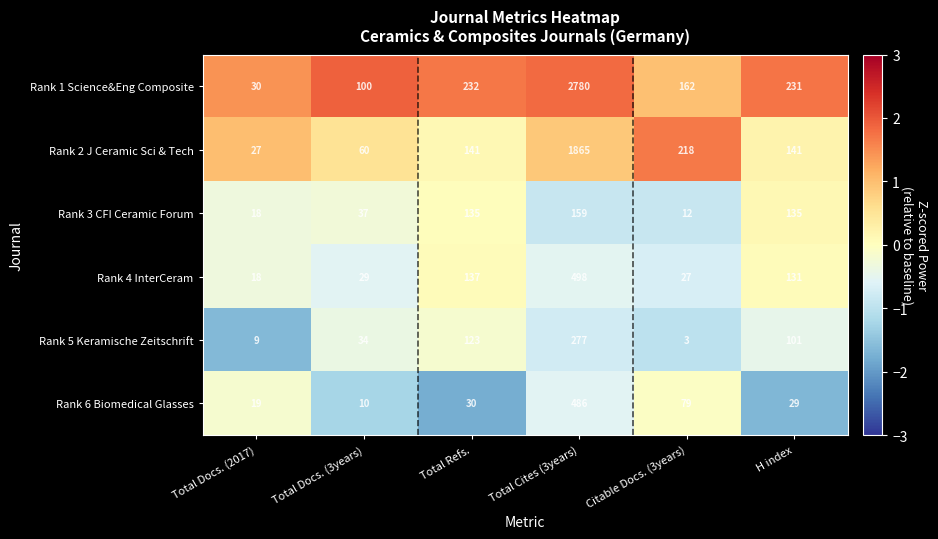

What is the minimum value for Rank 4 InterCeram?

18